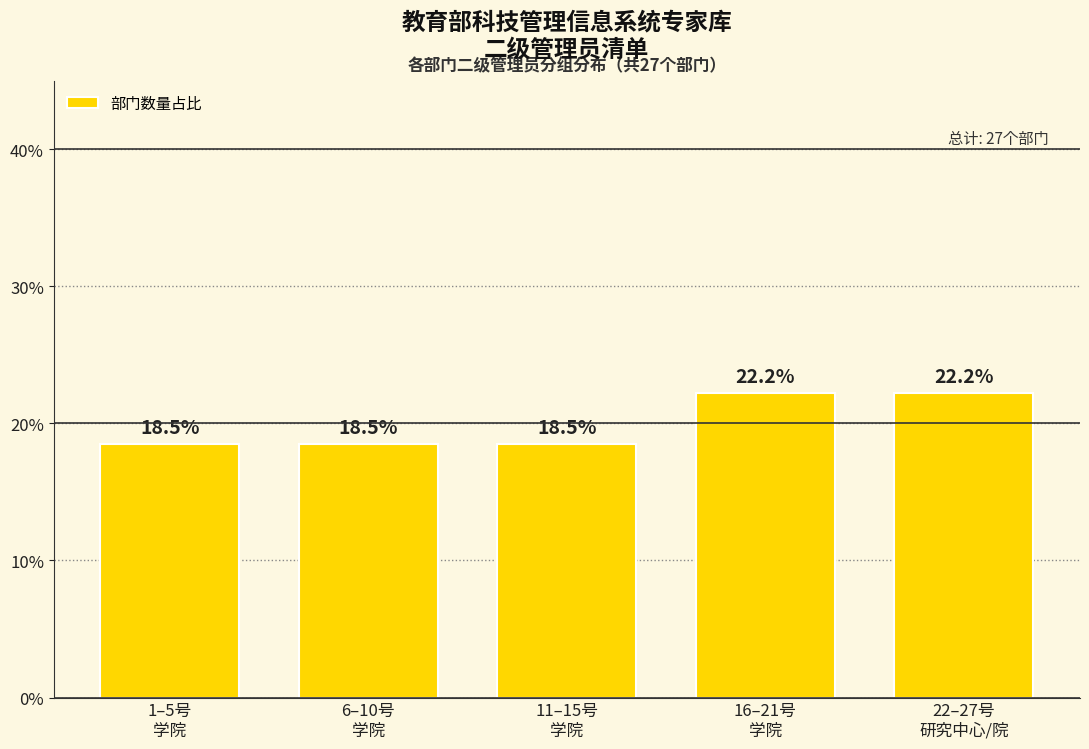

Reading left to right, what are all the values shown in this chart?

18.5	18.5	18.5	22.2	22.2